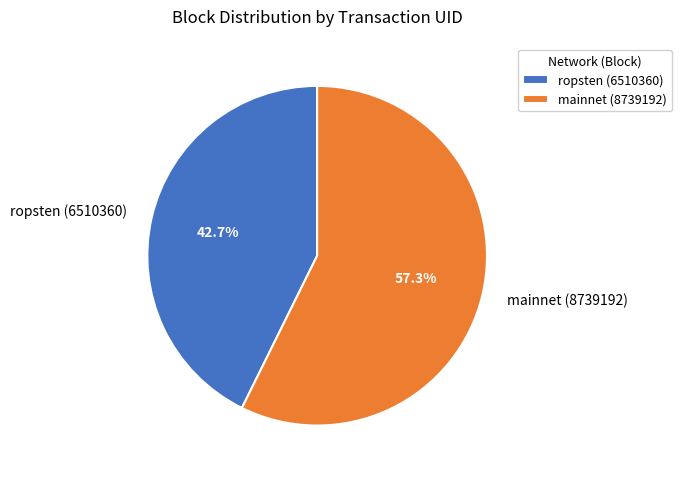

Count the number of slices in the pie.

2